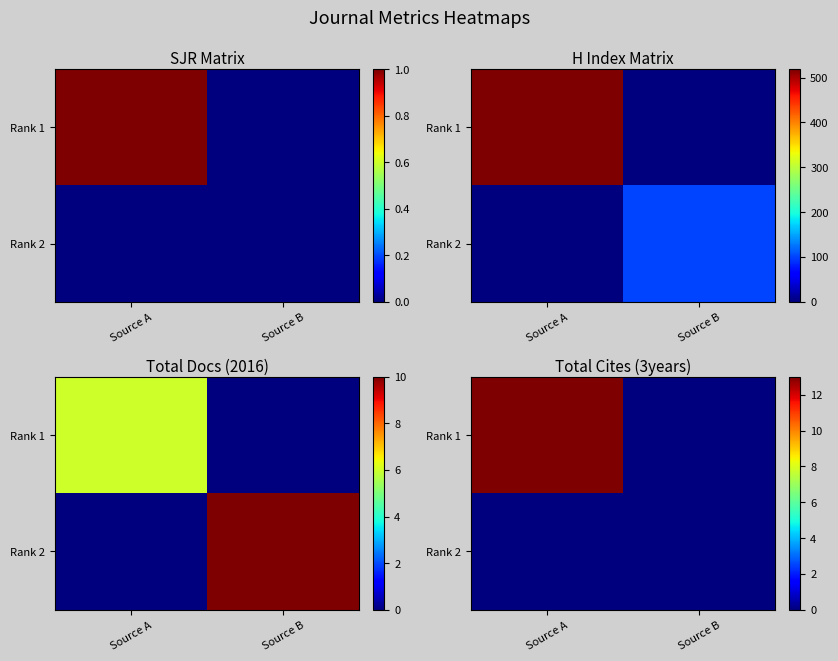

The value of Rank 2 at Source B is 0. True or false?

True